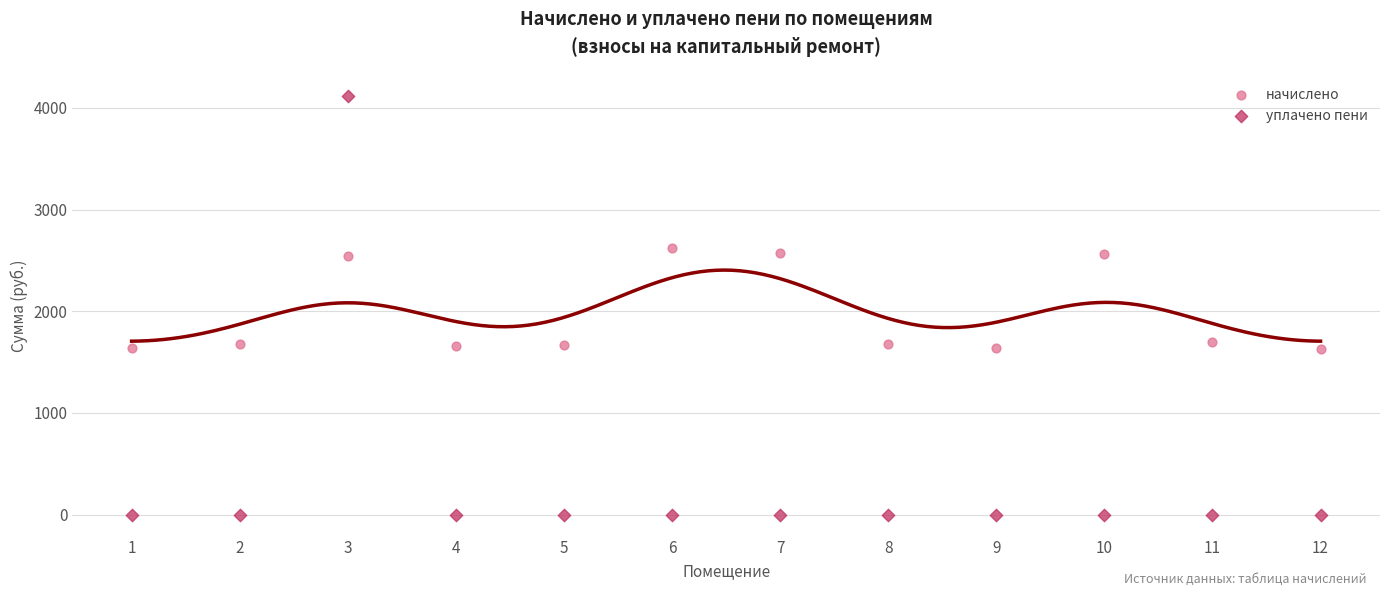

Which series reaches the minimum Y coordinate?

уплачено пени